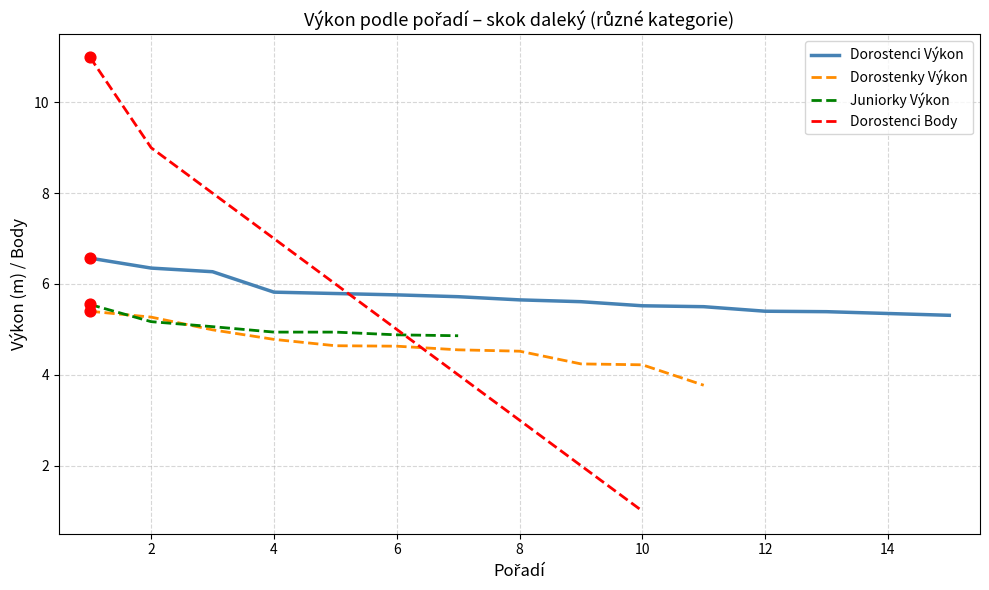

Which series contains the highest Y value?

Dorostenci Body